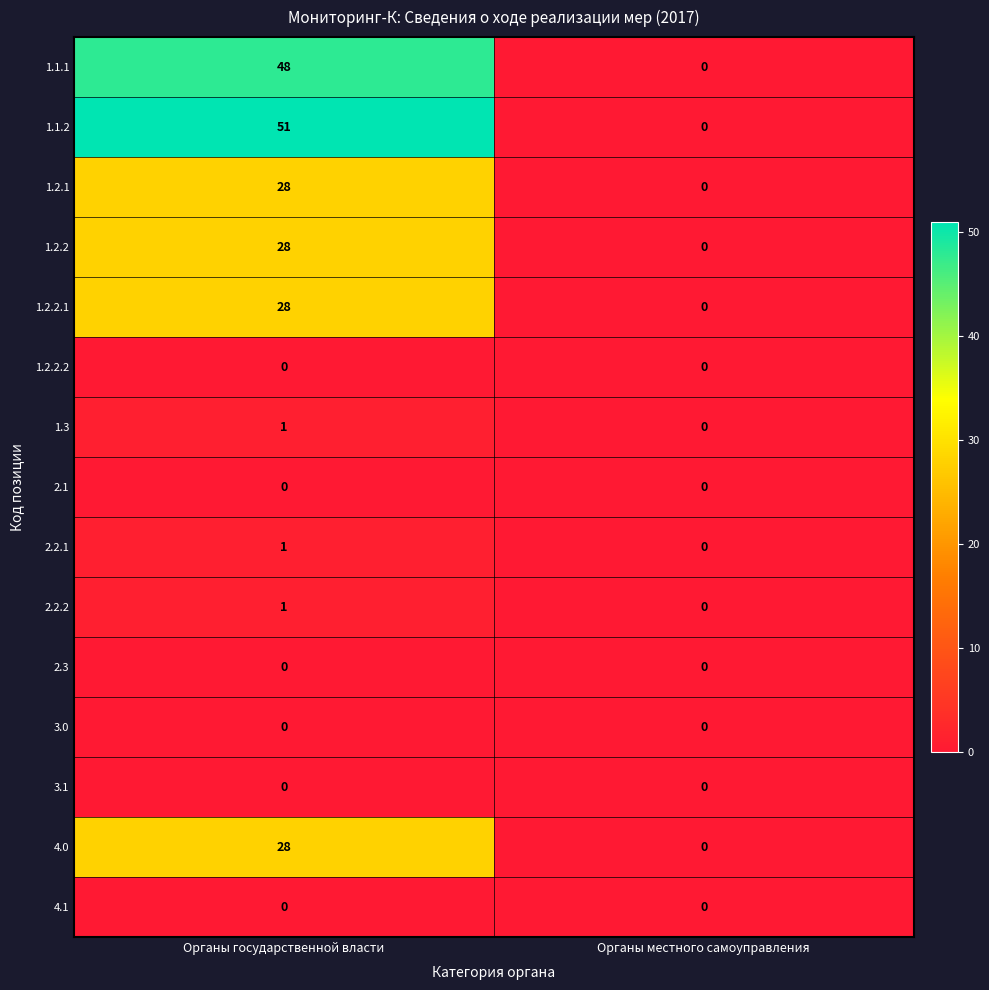

Is it true that 3.0 equals 0 at Органы государственной власти?

True